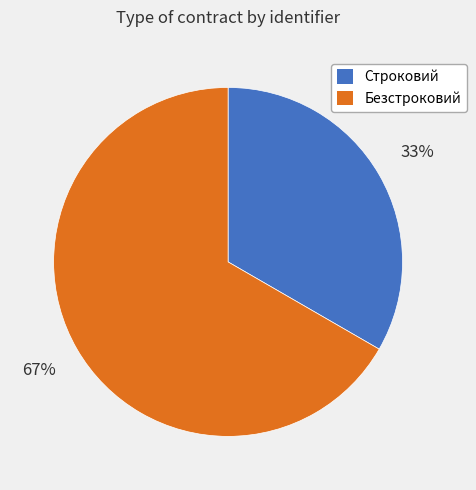

The Строковий slice represents 48% of the pie. True or false?

False